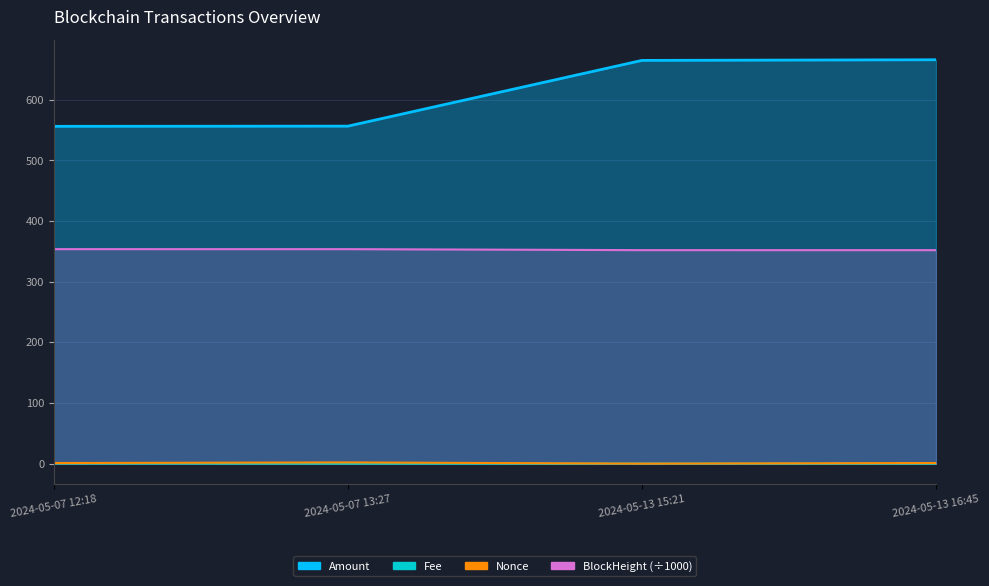

Which category has the lowest value across all series?

2024-05-13 15:21